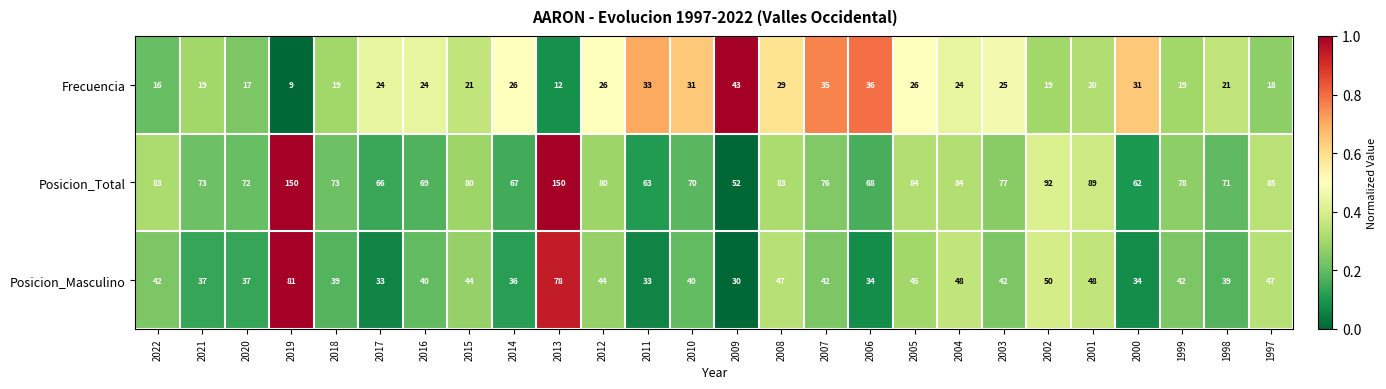

List the series in order of their peak value, lowest first.

Frecuencia, Posicion_Masculino, Posicion_Total